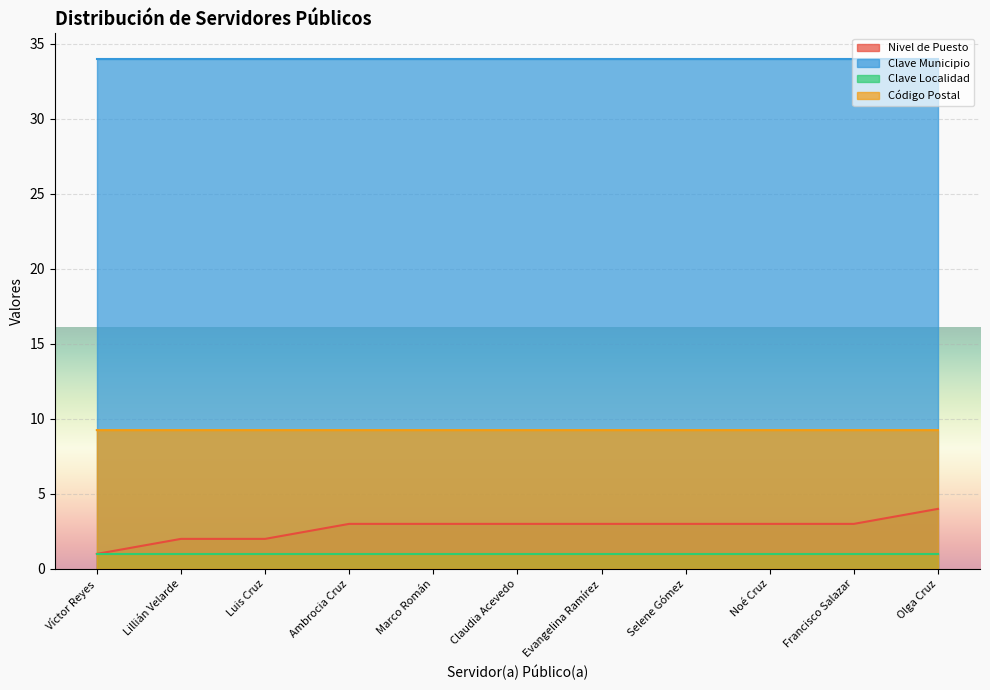

List the series in order of their peak value, lowest first.

Clave Localidad, Nivel de Puesto, Código Postal, Clave Municipio